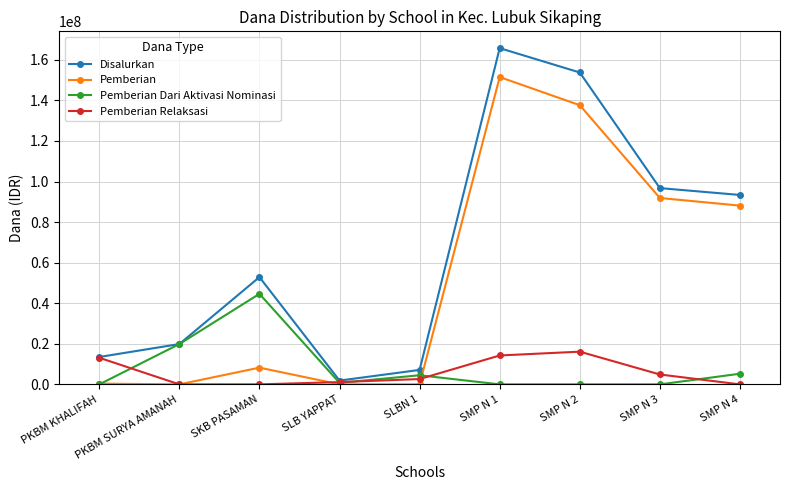

What is the maximum value shown in the chart?

165750000